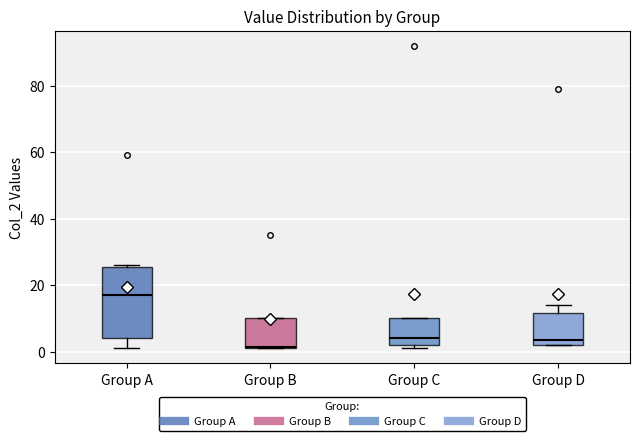

Which box has the highest median line?

Group A